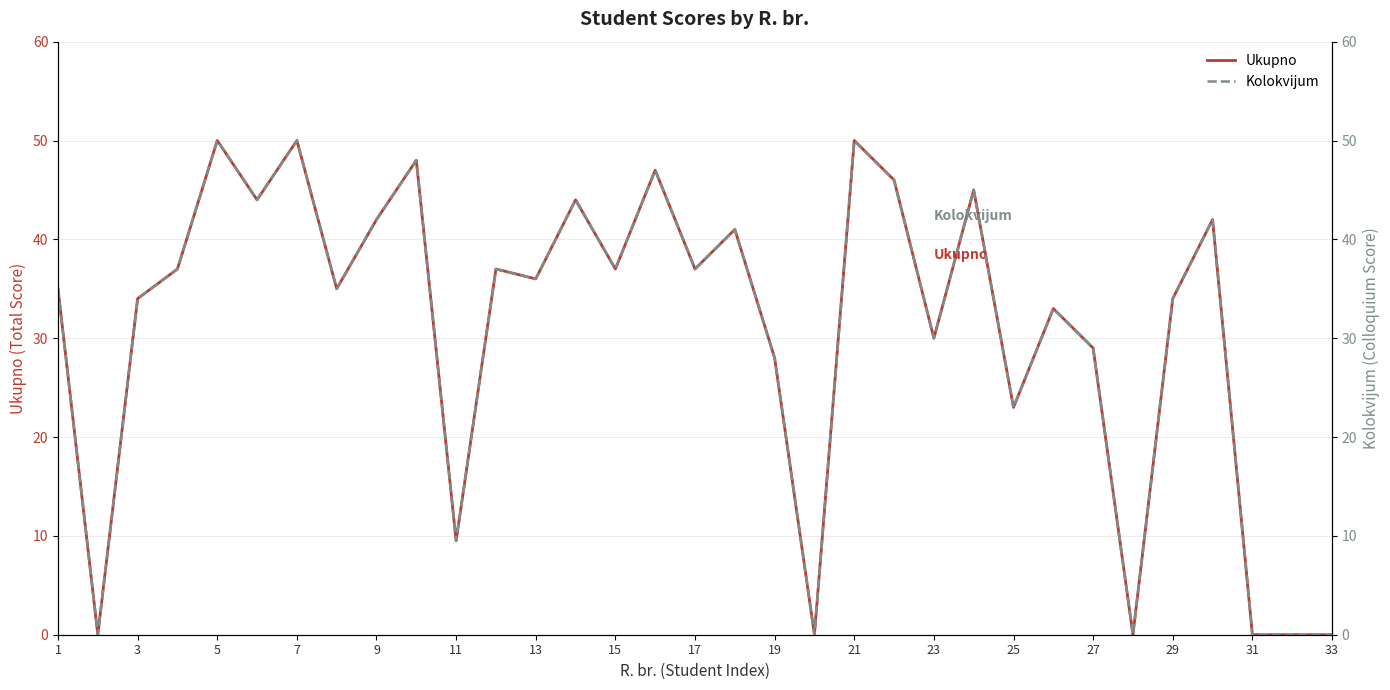

The value of Ukupno at 29 is 45.8. True or false?

False